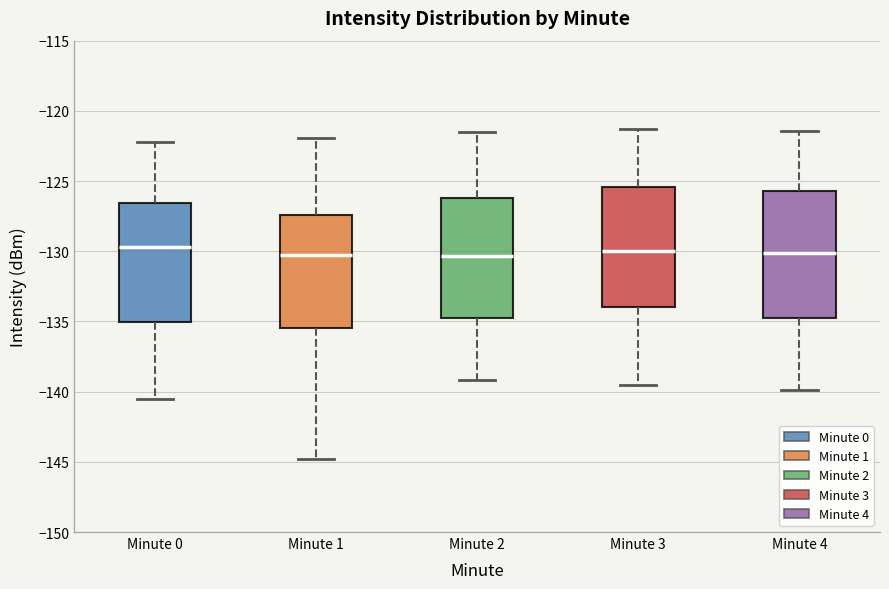

Which box is the tallest, from its lower edge to its upper edge?

Minute 4